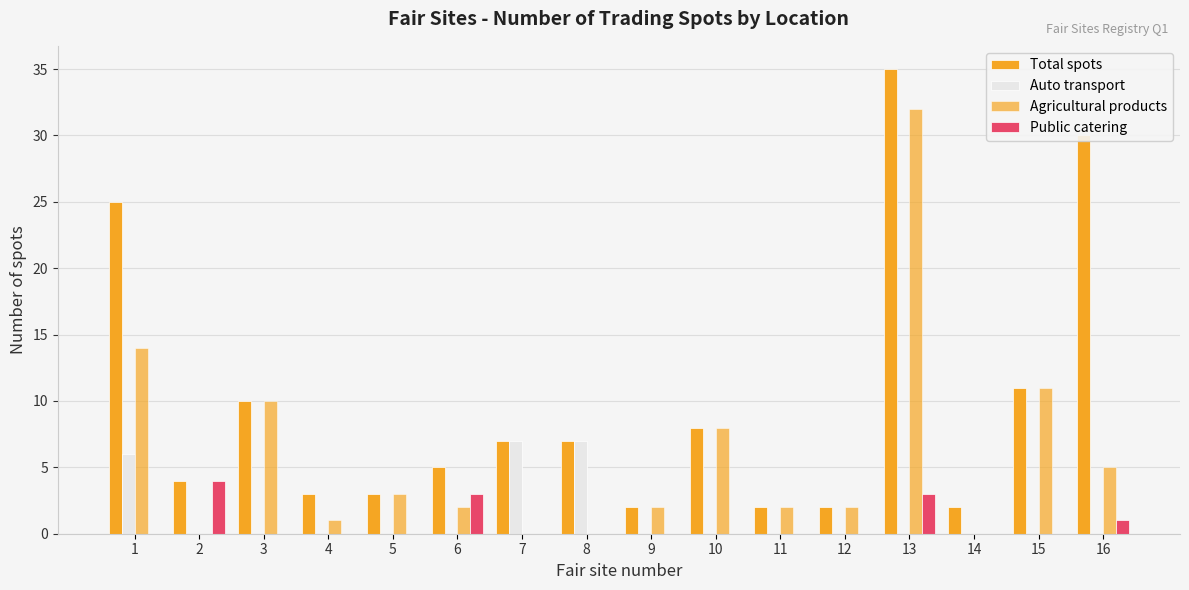

How many groups of bars are there?

16